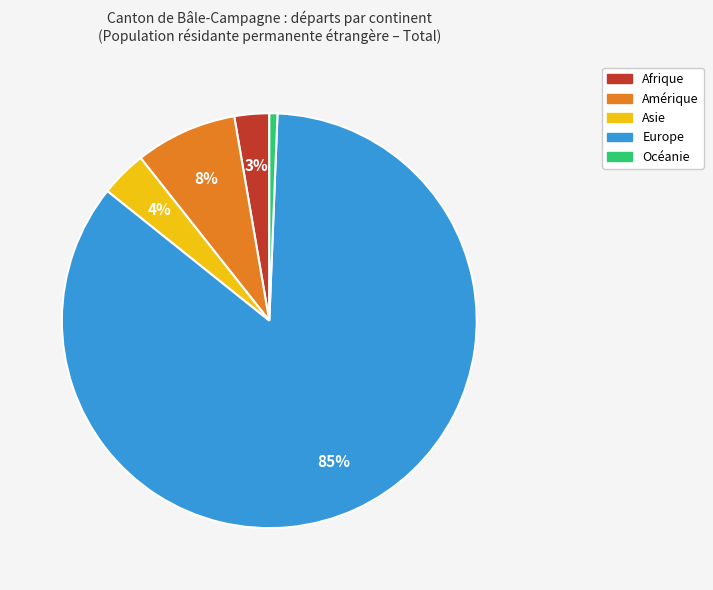

Is Europe the majority of the pie?

Yes